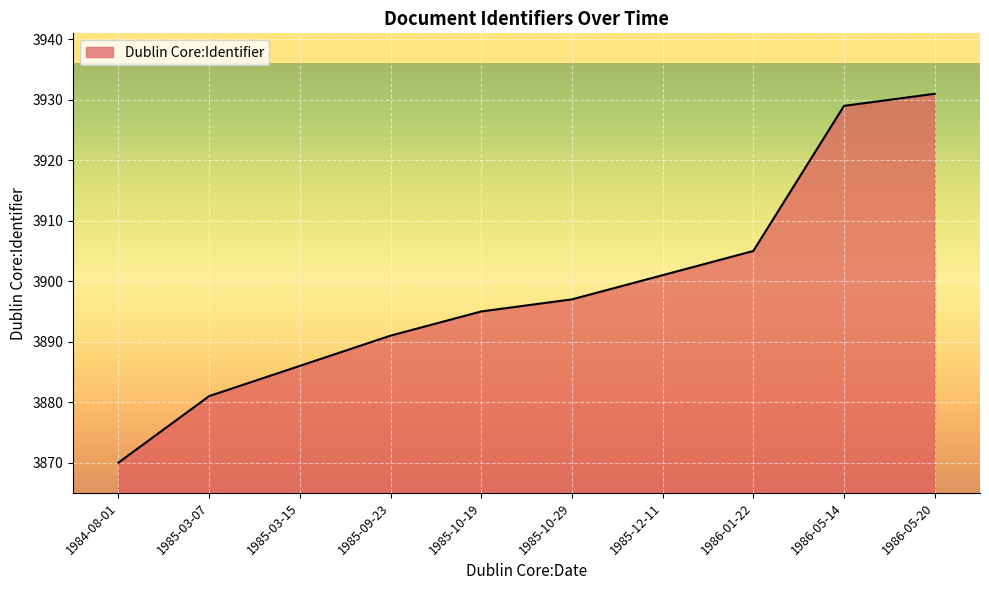

At which category does the chart reach its minimum across all series?

1984-08-01